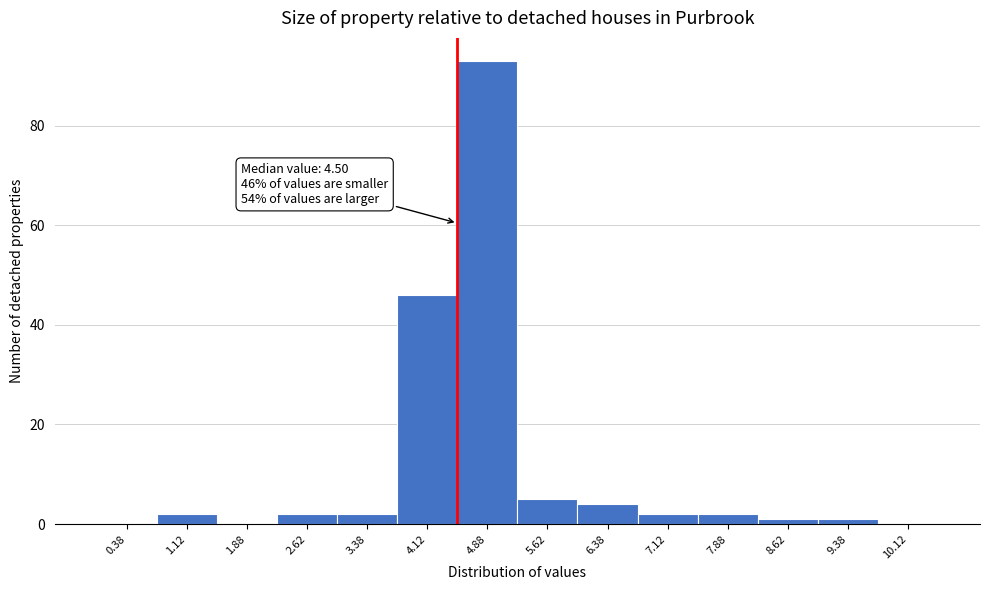

Which range on the x-axis has the tallest bar?

4.50 to 5.25